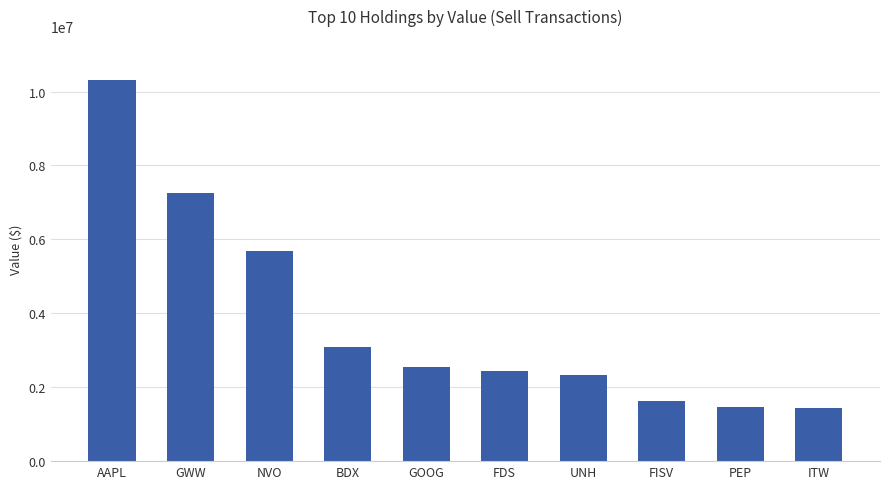

How many data points are less than 2558000?

5